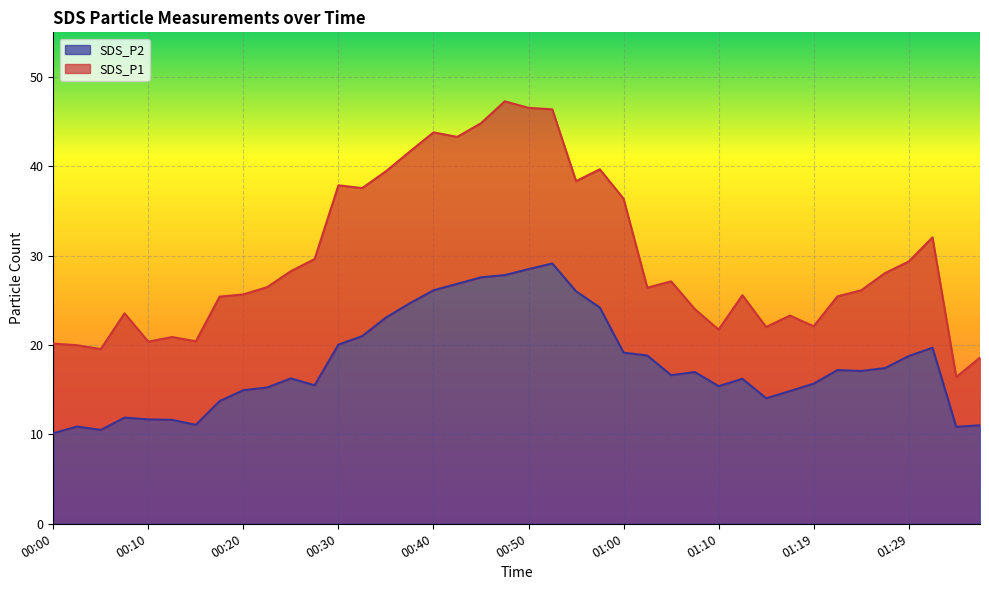

Reading left to right, transcribe all the data shown in this chart.

SDS_P1: 20.2	20.0	19.6	23.6	20.4	20.9	20.4	25.4	25.7	26.5	28.3	29.6	37.9	37.6	39.5	41.6	43.8	43.3	44.8	47.3	46.5	46.4	38.4	39.7	36.4	26.4	27.1	24.0	21.7	25.6	22.0	23.3	22.1	25.4	26.1	28.1	29.4	32.0	16.4	18.6
SDS_P2: 10.1	10.9	10.5	11.9	11.7	11.6	11.1	13.7	14.9	15.2	16.3	15.5	20.1	21.0	23.1	24.7	26.1	26.9	27.6	27.8	28.5	29.1	26.0	24.2	19.1	18.8	16.6	17.0	15.4	16.2	14.1	14.8	15.7	17.2	17.1	17.4	18.8	19.7	10.8	11.0